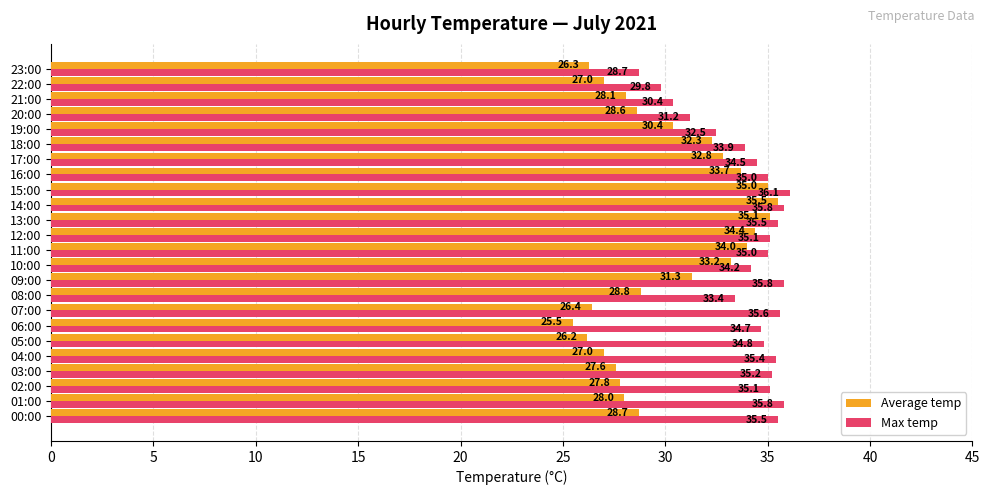

Is the value of Average temp at 22:00 greater than the value of Max temp at 16:00?

No